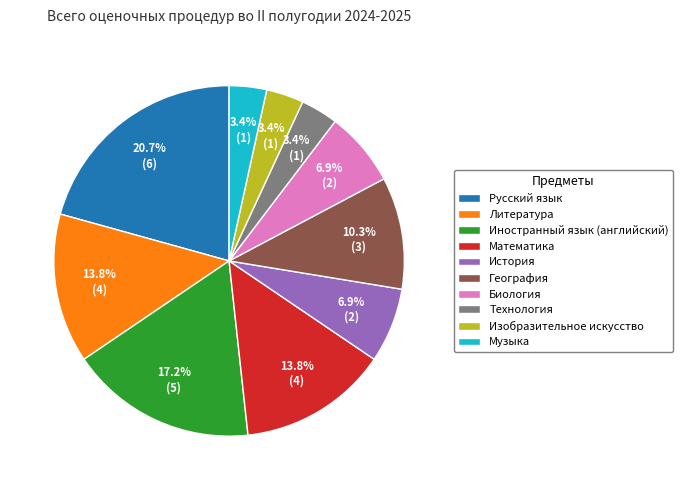

To the nearest percent, what is the difference between the largest and smallest slice percentages?

17%